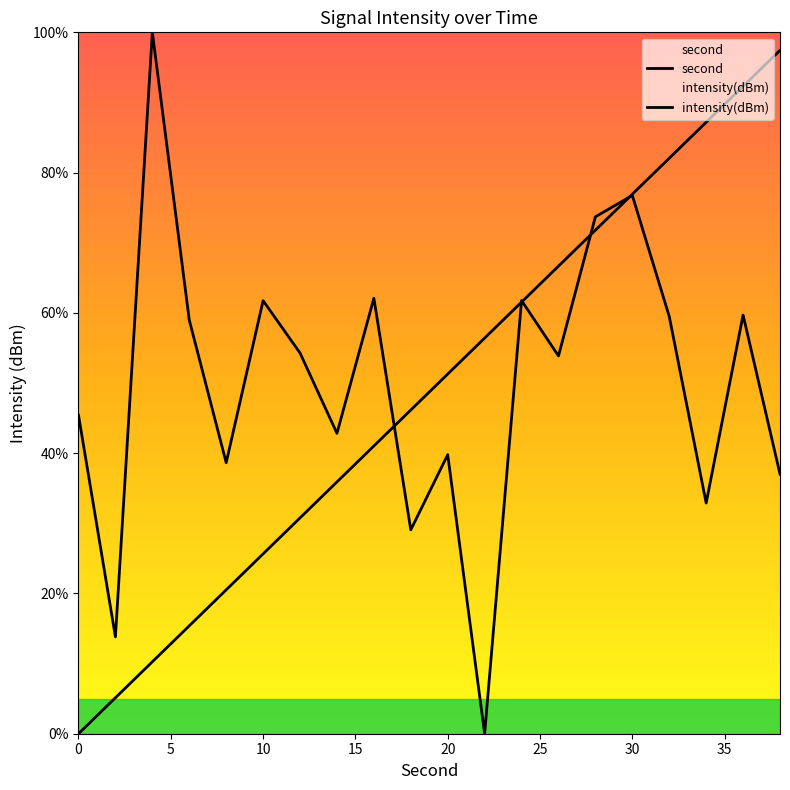

True or false: intensity(dBm) has a value of 13.6 at 40.

False